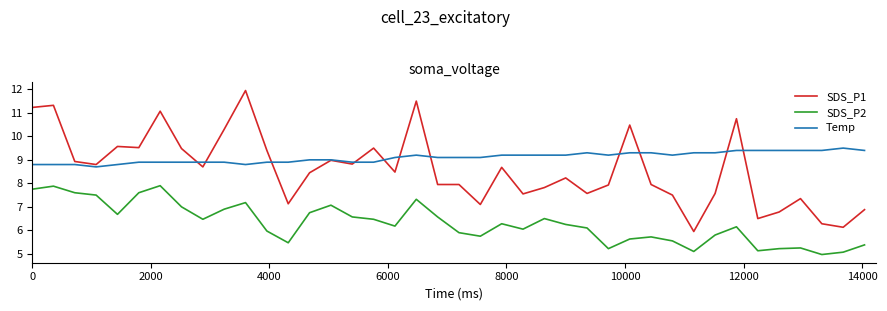

Which series has the largest total across all categories?

Temp